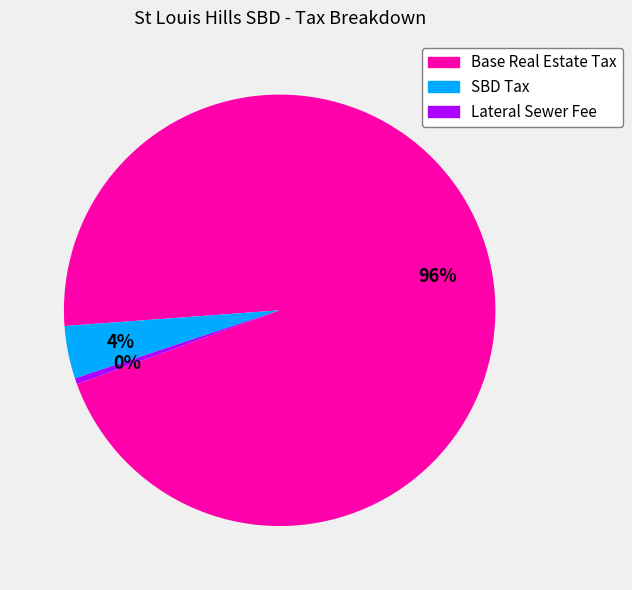

Is the sum of SBD Tax and Lateral Sewer Fee greater than half?

No